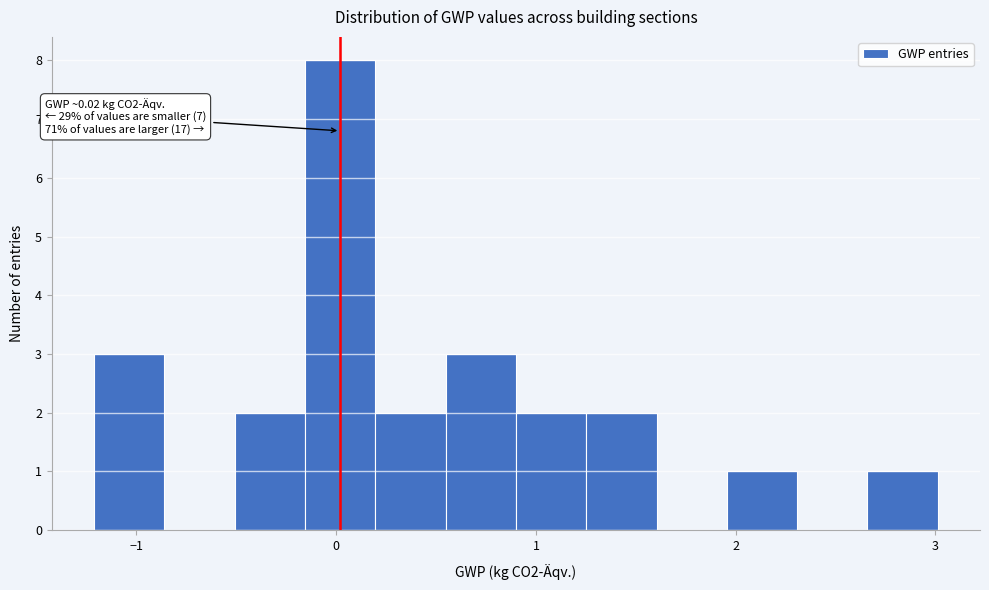

Around what value on the x-axis is the tallest bar? Give the approximate position of its centre, as read against the axis.

0.0